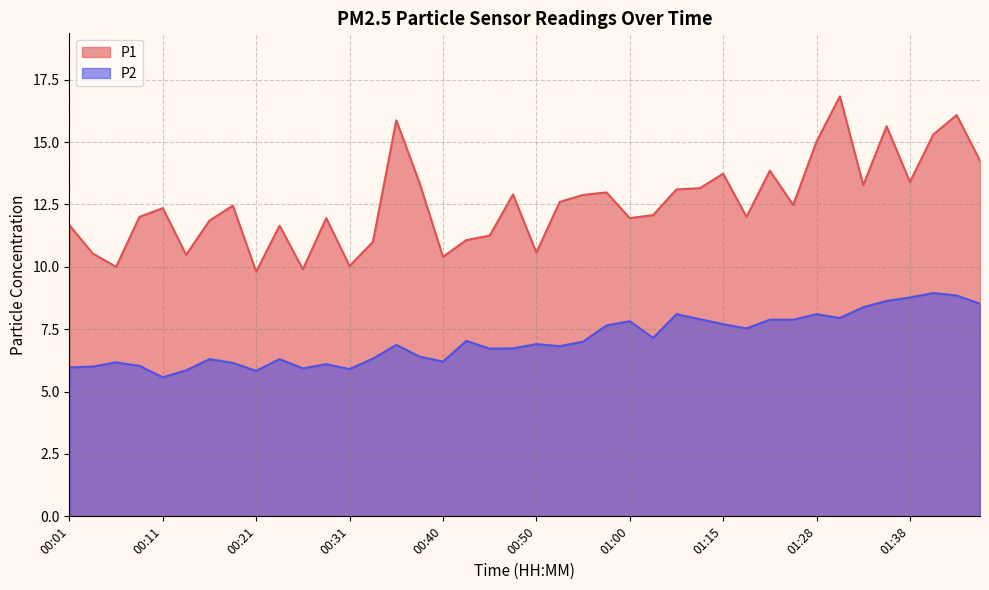

Which category has the highest value in the P1 series?

01:31